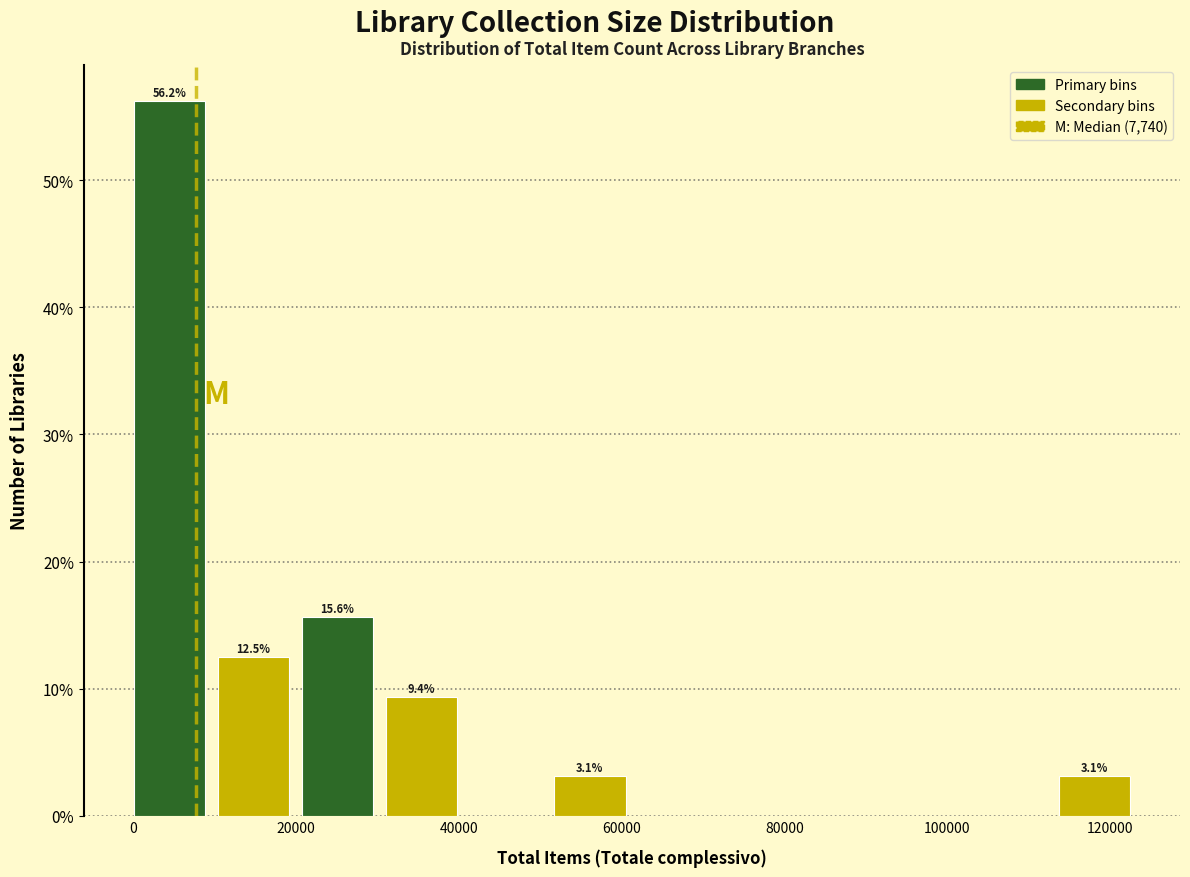

Which range on the x-axis has the tallest bar?

0 to 10000